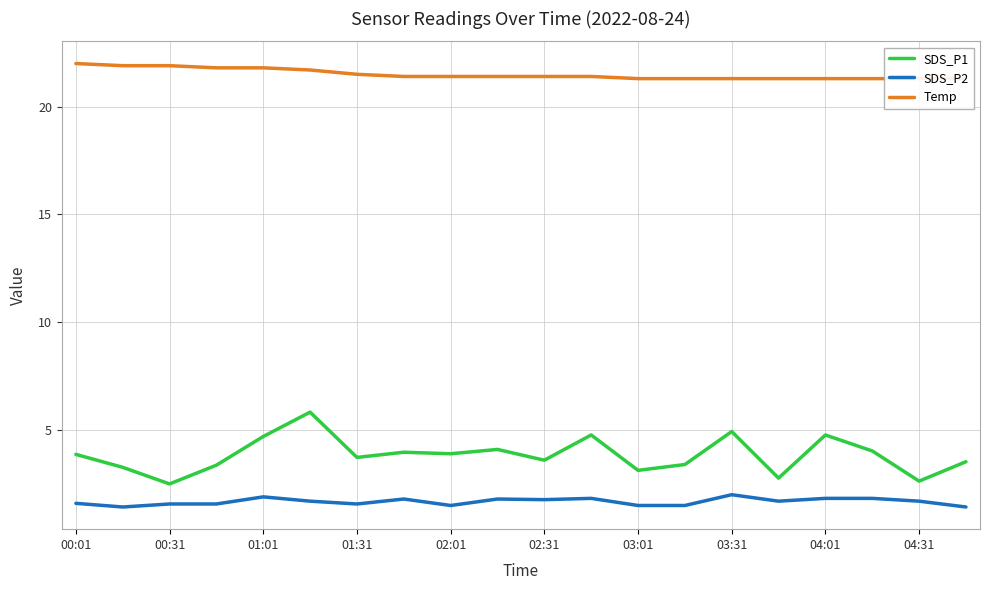

What is the difference between the second highest and minimum values in the SDS_P2 series?

0.5